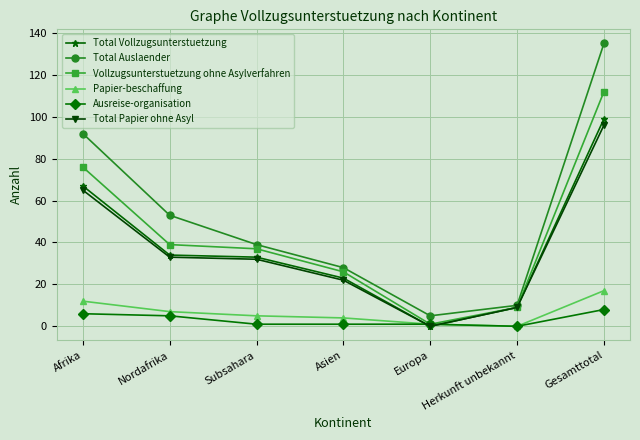

What is the total value across all series at Nordafrika?

171